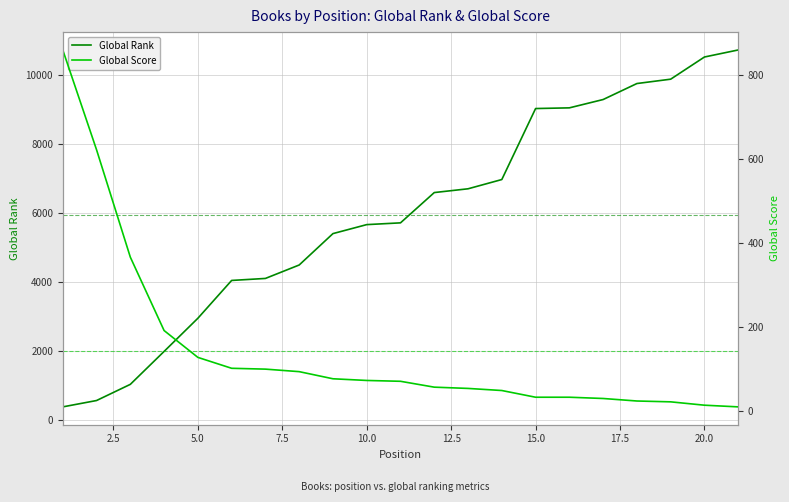

Rank the series by their average value, from highest to lowest.

Global Rank, Global Score